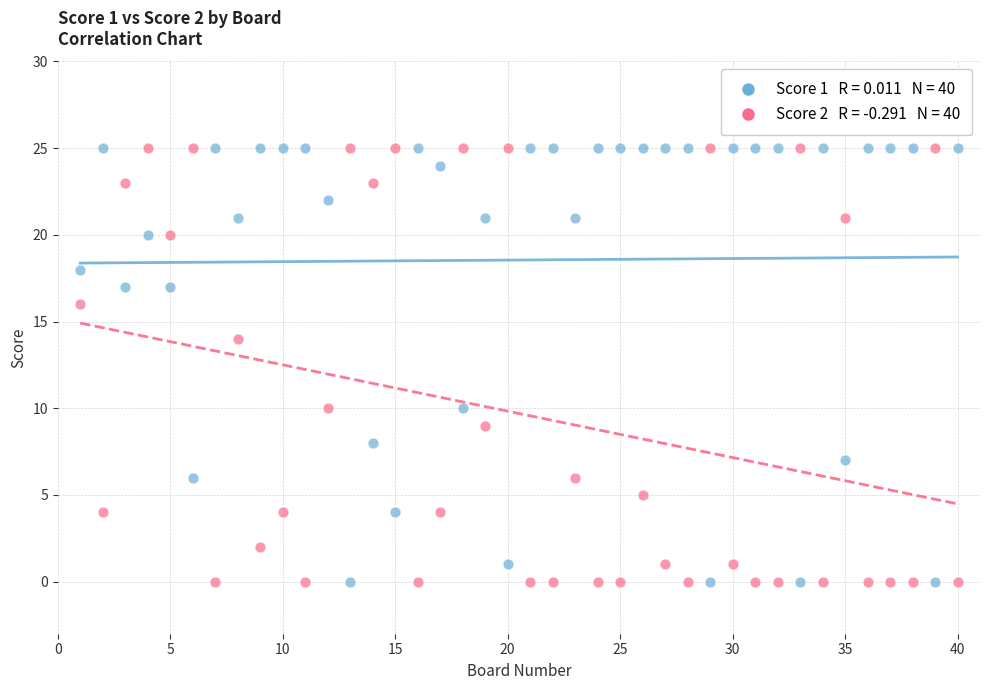

Across all data points, what is the range of Y values (max minus min)?

25